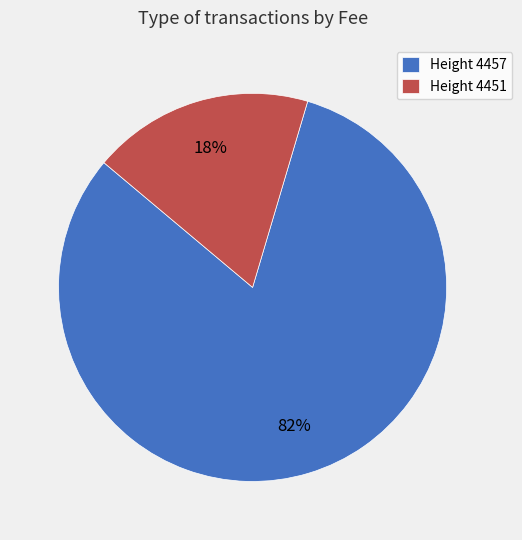

Which category has the biggest portion of the pie?

Height 4457